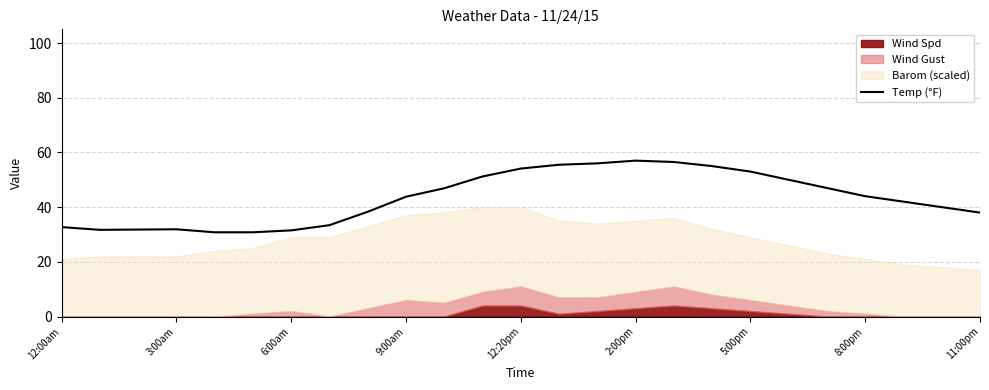

What is the lowest value of the Temp (°F) series?

30.8